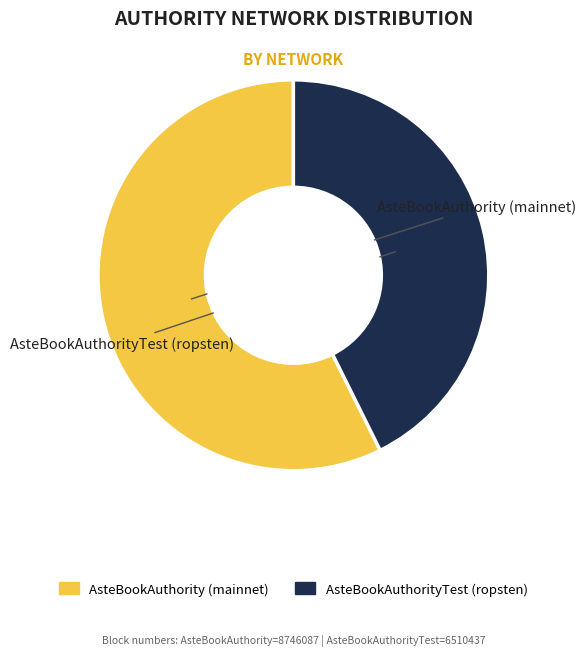

How many slices are in this pie chart?

2